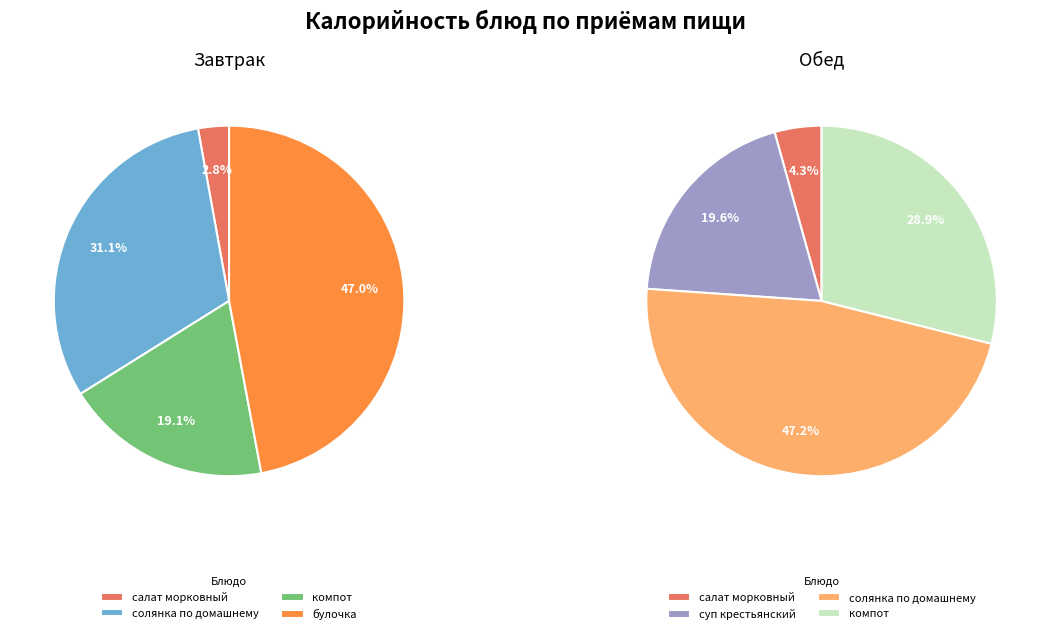

Is it true that салат морковный (завтрак) is 1% of the pie?

False